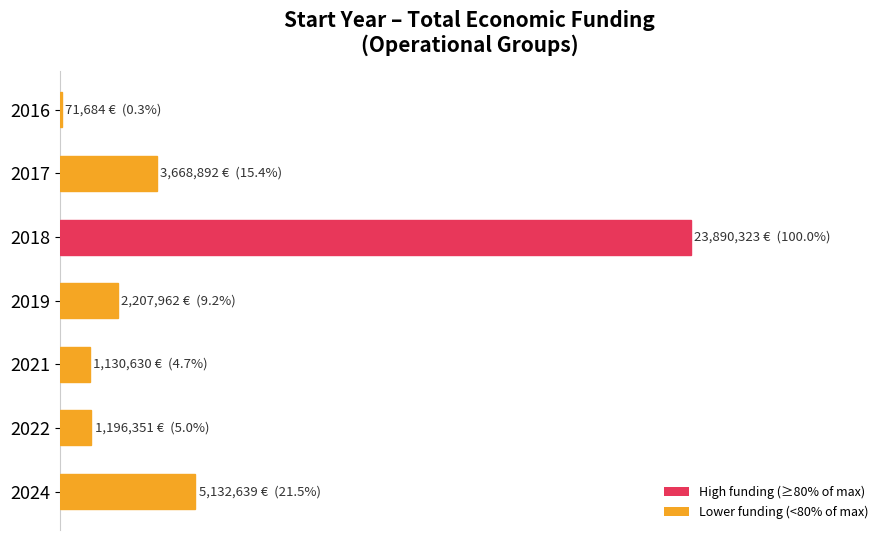

What is the difference between the maximum and minimum values?

99.7